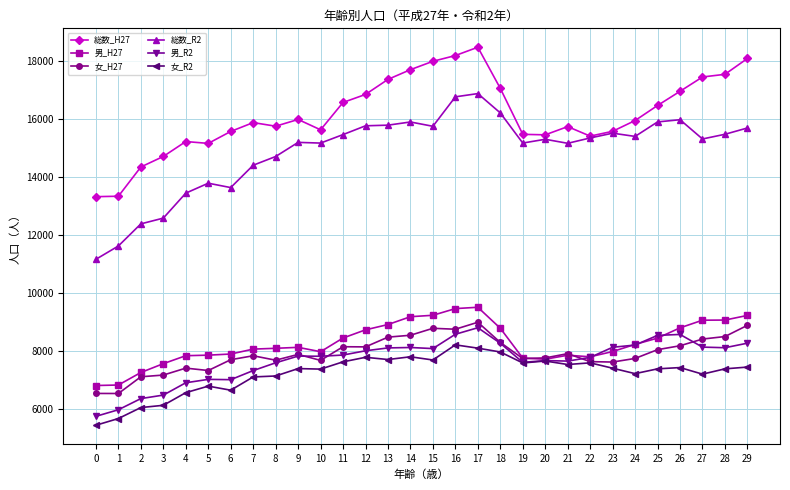

What is the difference between the highest and lowest values at 12?

9084